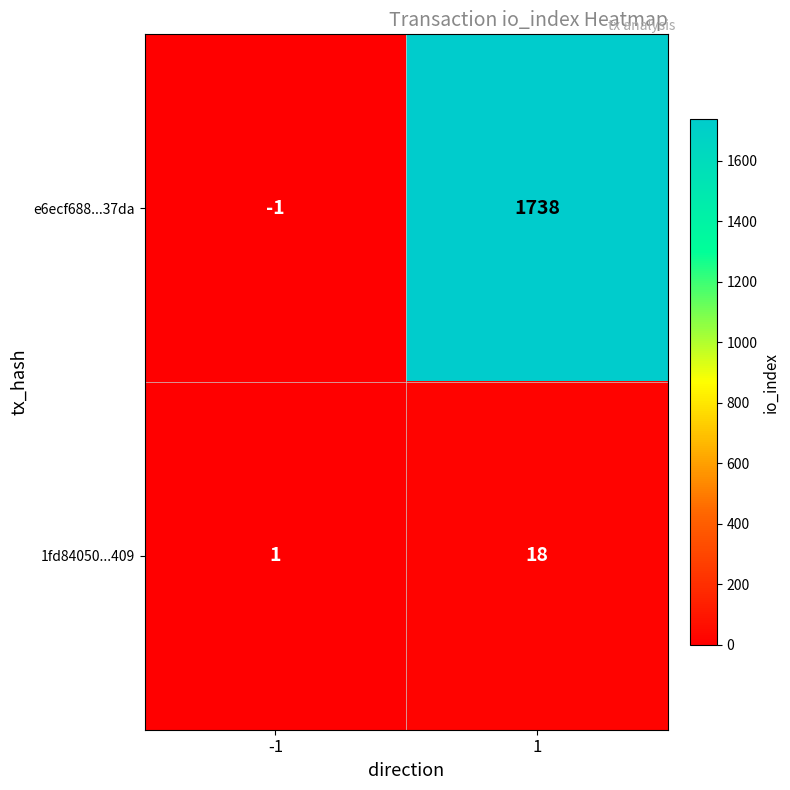

Reading left to right, what are all the values shown in this chart?

e6ecf688...37da: -1=-1	1=1738
1fd84050...409: -1=1	1=18